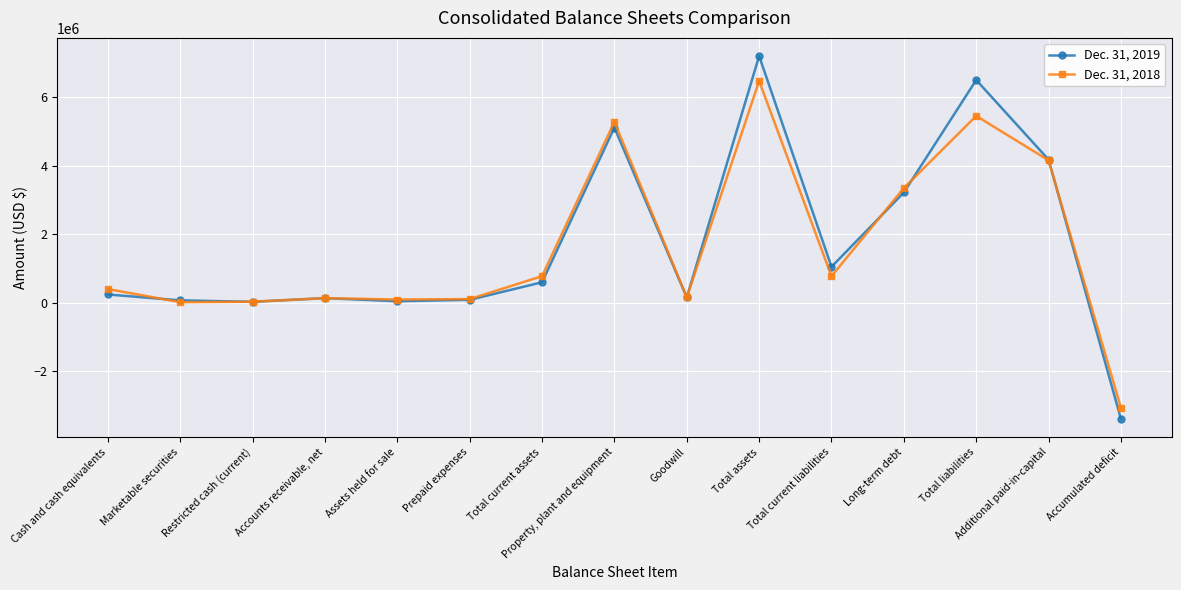

The value of Dec. 31, 2018 at Restricted cash (current) is 27683. True or false?

True